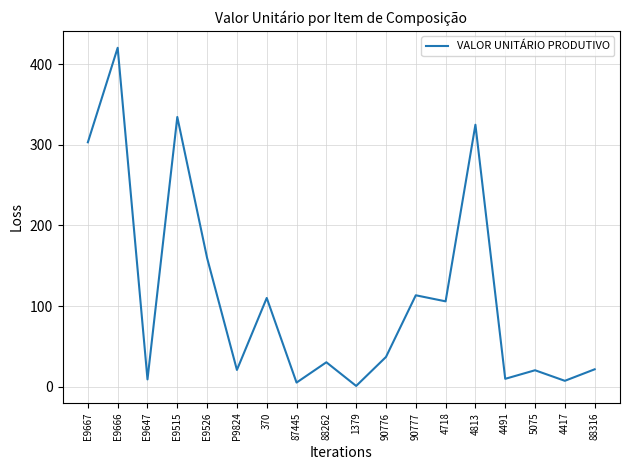

True or false: there are more than 1 points higher than both neighbors.

True